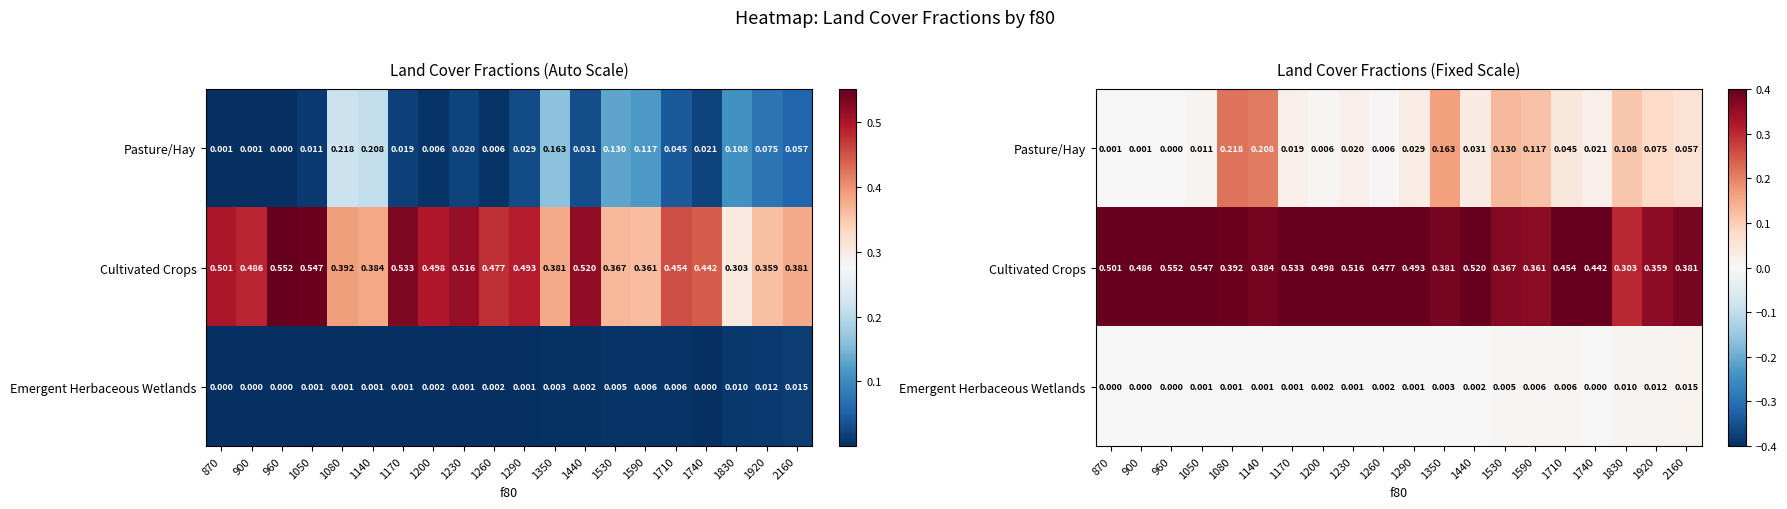

List the series in order of their peak value, highest first.

Cultivated Crops, Pasture/Hay, Emergent Herbaceous Wetlands